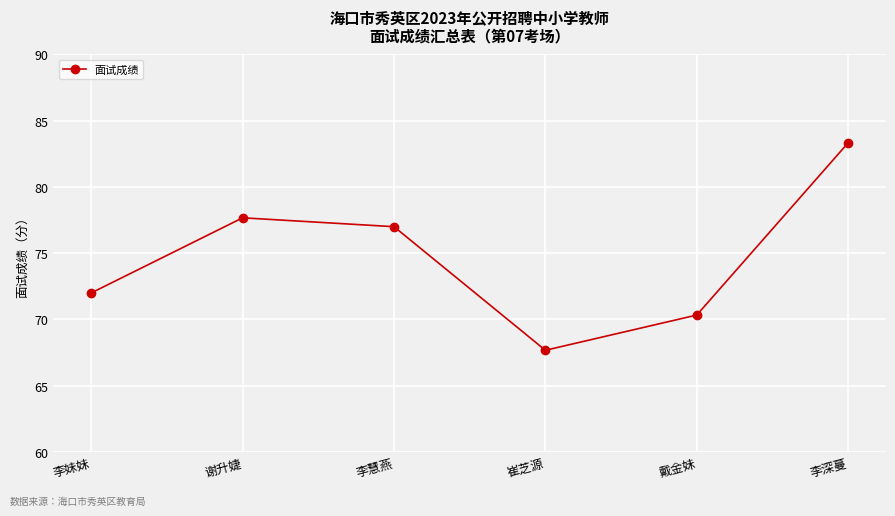

What is the label of the 3rd point from the right?

崔芝源